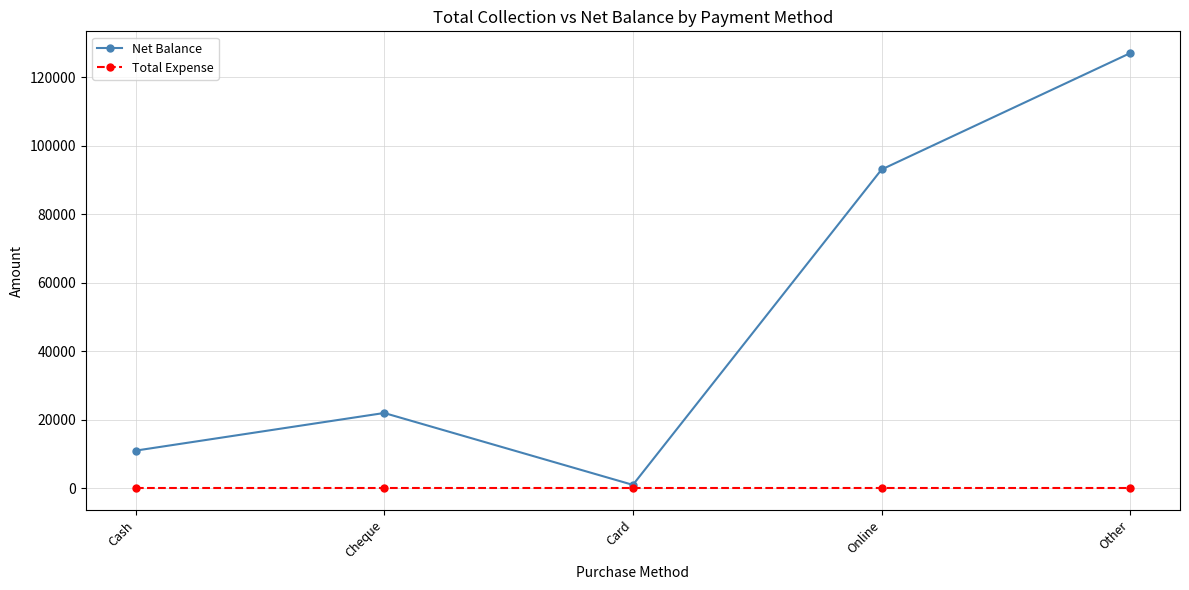

What is the approximate value of Net Balance at Online?

93120